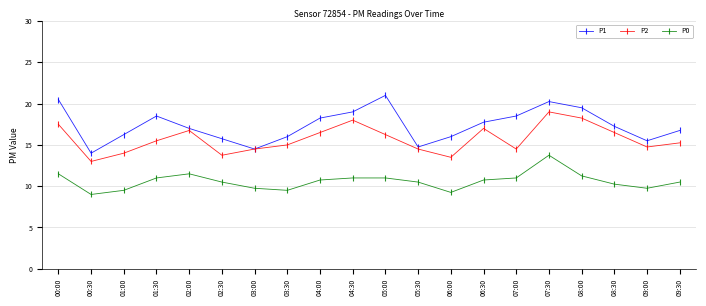

What is the label of the 7th point from the left?

03:00